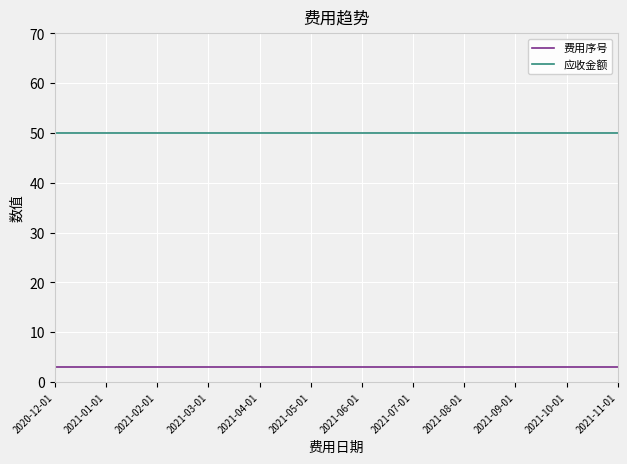

At 2021-11-01, list the series in order from smallest to largest.

费用序号, 应收金额